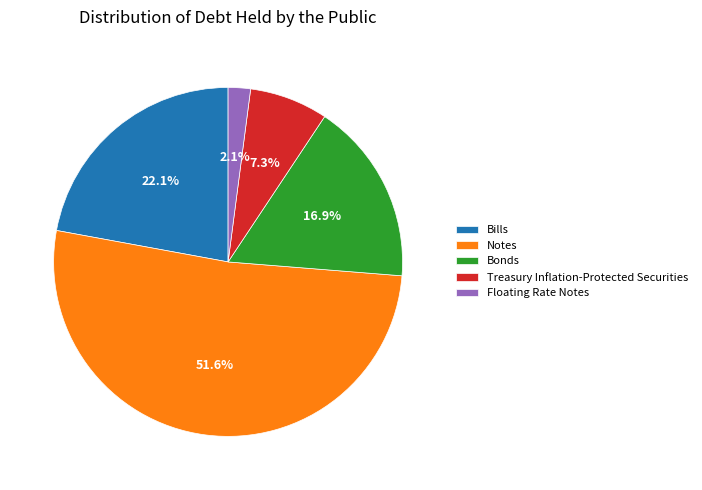

To the nearest percent, what portion does Bonds represent?

17%